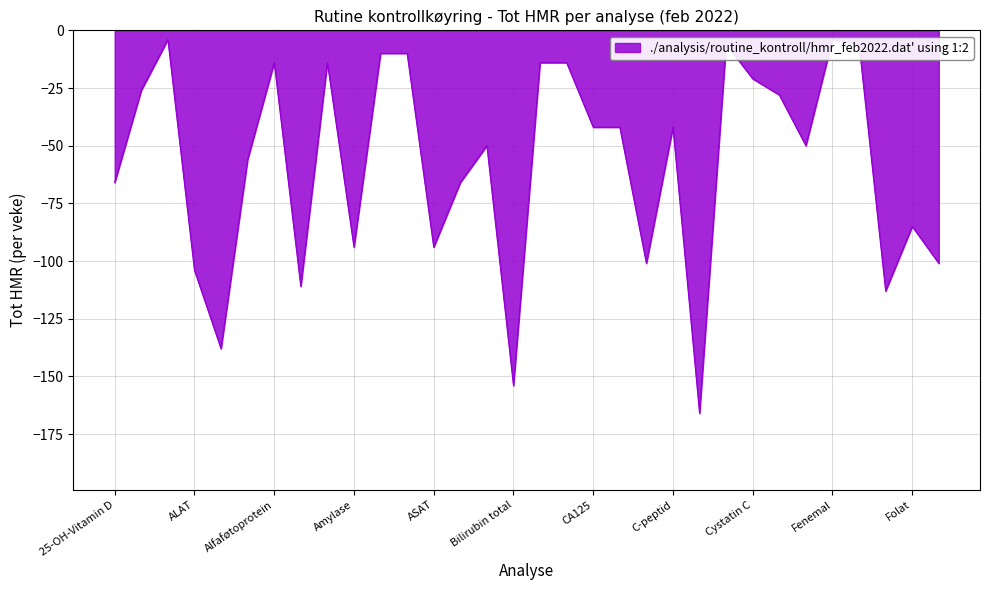

Between ACTH and Ammoniakk, which is larger?

ACTH